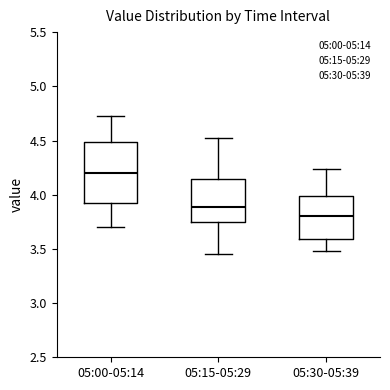

Comparing the boxes themselves (not the whiskers), which one is the tallest?

05:00-05:14